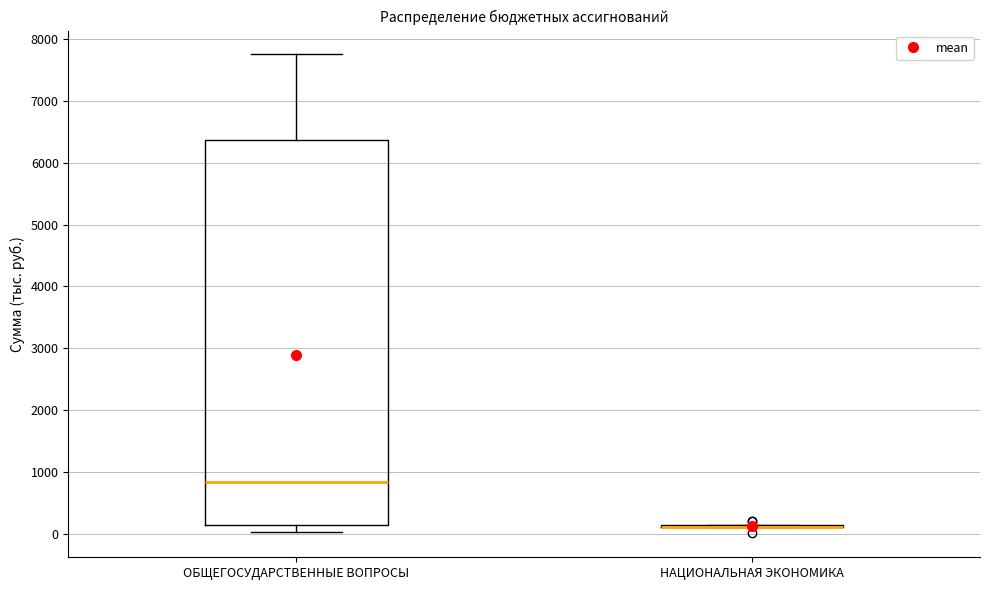

Reading left to right, read every box against the y-axis: the position of its median line, the range the box covers, and the ends of its whiskers. The values are not printed on the chart, so give them approximately, as read against the axis.

ОБЩЕГОСУДАРСТВЕННЫЕ ВОПРОСЫ: median 800, box 100 to 6400, whiskers 0 to 7800
НАЦИОНАЛЬНАЯ ЭКОНОМИКА: box collapsed to a line at 100, whiskers 100 to 100